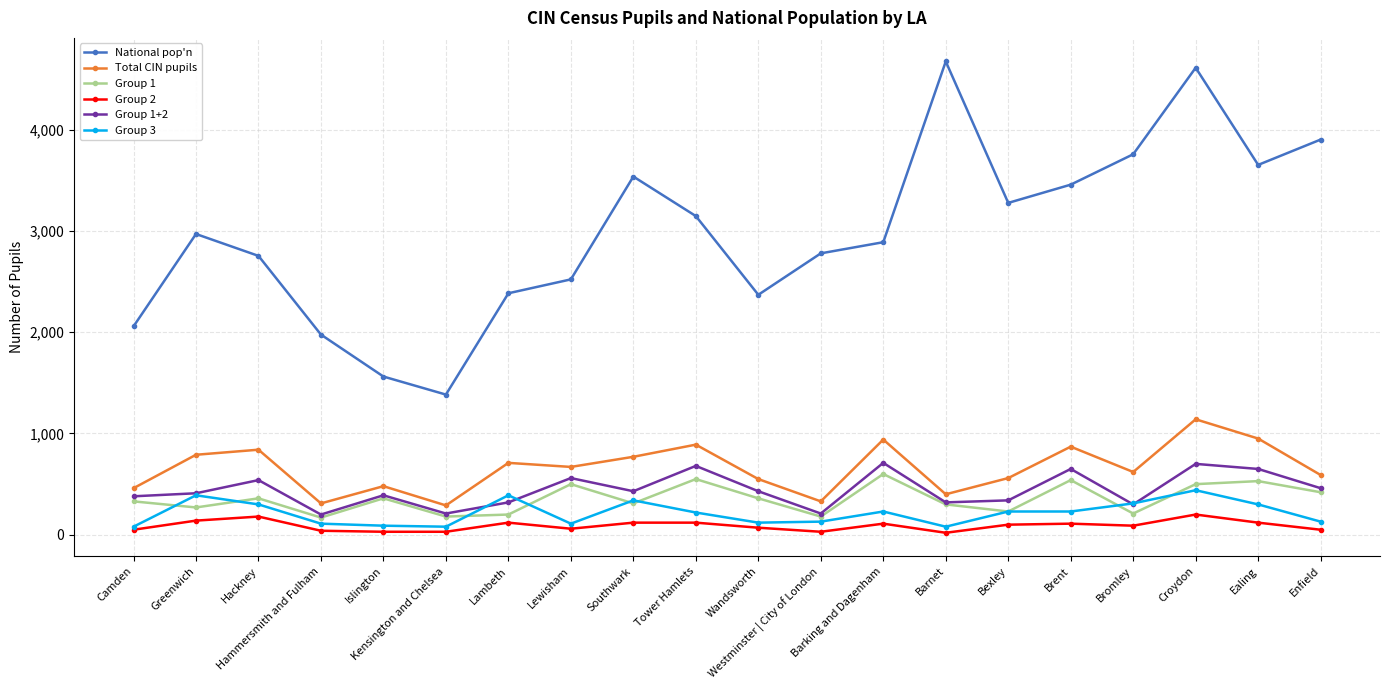

Count the number of categories in the chart.

20